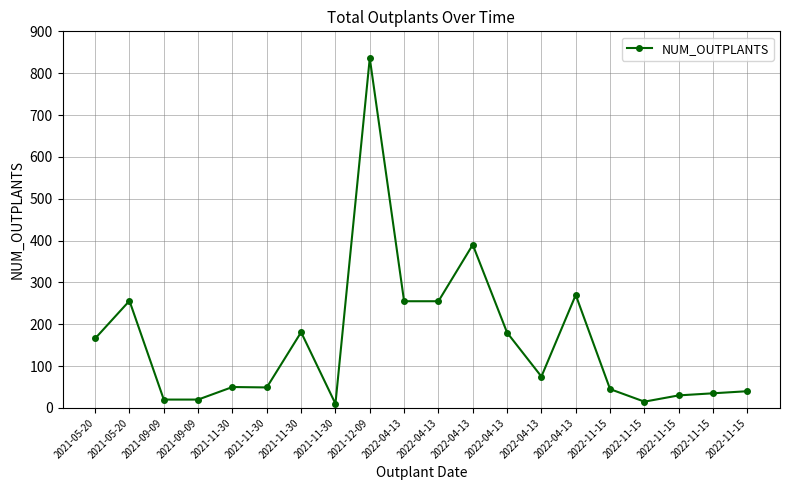

How many lines are shown in the chart?

1